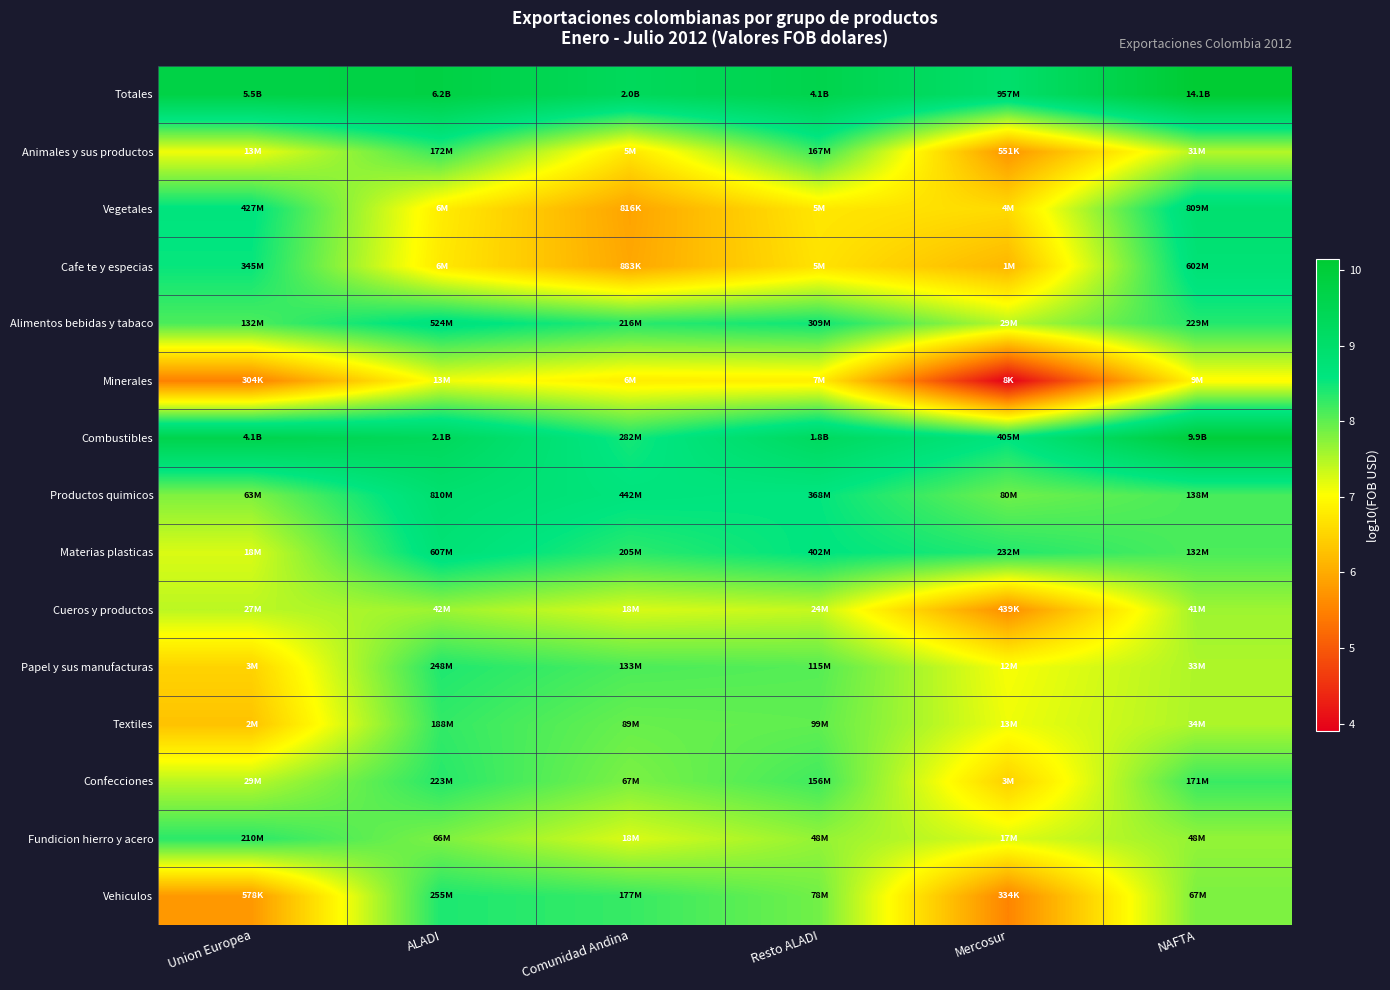

Reading left to right, transcribe all the data shown in this chart.

Totales: Union Europea=9.7	ALADI=9.8	Comunidad Andina=9.3	Resto ALADI=9.6	Mercosur=9.0	NAFTA=10.1
Animales y sus productos: Union Europea=7.1	ALADI=8.2	Comunidad Andina=6.7	Resto ALADI=8.2	Mercosur=5.7	NAFTA=7.5
Vegetales: Union Europea=8.6	ALADI=6.8	Comunidad Andina=5.9	Resto ALADI=6.7	Mercosur=6.6	NAFTA=8.9
Cafe te y especias: Union Europea=8.5	ALADI=6.8	Comunidad Andina=5.9	Resto ALADI=6.7	Mercosur=6.1	NAFTA=8.8
Alimentos bebidas y tabaco: Union Europea=8.1	ALADI=8.7	Comunidad Andina=8.3	Resto ALADI=8.5	Mercosur=7.5	NAFTA=8.4
Minerales: Union Europea=5.5	ALADI=7.1	Comunidad Andina=6.8	Resto ALADI=6.8	Mercosur=3.9	NAFTA=7.0
Combustibles: Union Europea=9.6	ALADI=9.3	Comunidad Andina=8.4	Resto ALADI=9.2	Mercosur=8.6	NAFTA=10.0
Productos quimicos: Union Europea=7.8	ALADI=8.9	Comunidad Andina=8.6	Resto ALADI=8.6	Mercosur=7.9	NAFTA=8.1
Materias plasticas: Union Europea=7.3	ALADI=8.8	Comunidad Andina=8.3	Resto ALADI=8.6	Mercosur=8.4	NAFTA=8.1
Cueros y productos: Union Europea=7.4	ALADI=7.6	Comunidad Andina=7.3	Resto ALADI=7.4	Mercosur=5.6	NAFTA=7.6
Papel y sus manufacturas: Union Europea=6.5	ALADI=8.4	Comunidad Andina=8.1	Resto ALADI=8.1	Mercosur=7.1	NAFTA=7.5
Textiles: Union Europea=6.3	ALADI=8.3	Comunidad Andina=7.9	Resto ALADI=8.0	Mercosur=7.1	NAFTA=7.5
Confecciones: Union Europea=7.5	ALADI=8.3	Comunidad Andina=7.8	Resto ALADI=8.2	Mercosur=6.5	NAFTA=8.2
Fundicion hierro y acero: Union Europea=8.3	ALADI=7.8	Comunidad Andina=7.3	Resto ALADI=7.7	Mercosur=7.2	NAFTA=7.7
Vehiculos: Union Europea=5.8	ALADI=8.4	Comunidad Andina=8.2	Resto ALADI=7.9	Mercosur=5.5	NAFTA=7.8